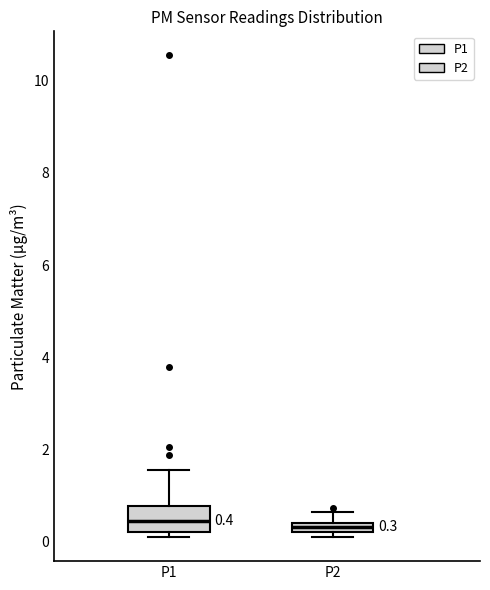

Comparing the boxes themselves (not the whiskers), which one is the tallest?

P1